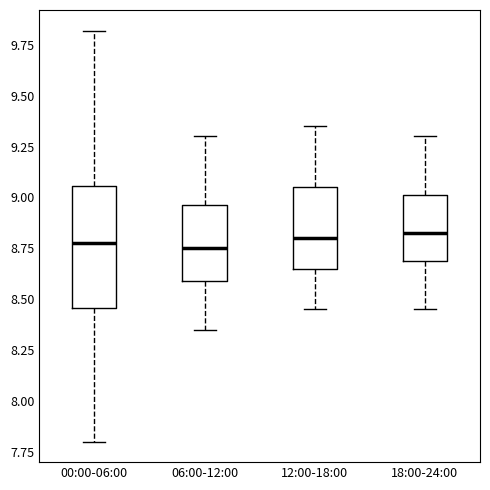

Reading left to right, transcribe this box plot: for each box, give where its median line is, the range the box spans, and where its two whiskers end, as read against the y-axis. The values are not printed on the chart, so give them approximately, as read against the axis.

00:00-06:00: median 8.80, box 8.45 to 9.05, whiskers 7.80 to 9.80
06:00-12:00: median 8.75, box 8.60 to 8.95, whiskers 8.35 to 9.30
12:00-18:00: median 8.80, box 8.65 to 9.05, whiskers 8.45 to 9.35
18:00-24:00: median 8.85, box 8.70 to 9.00, whiskers 8.45 to 9.30